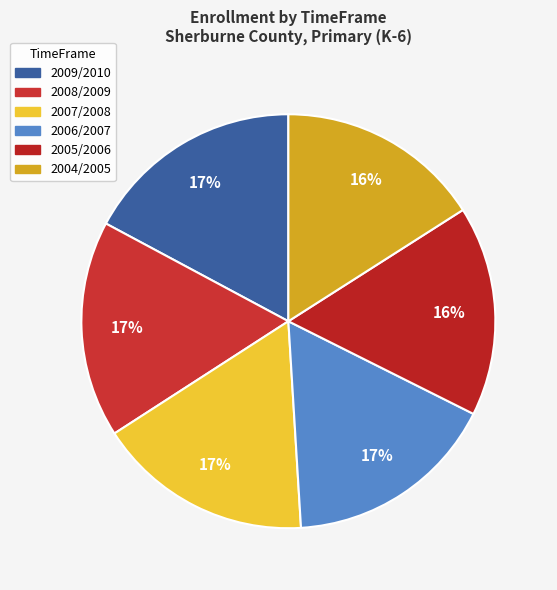

What is the largest slice in the pie chart?

2009/2010